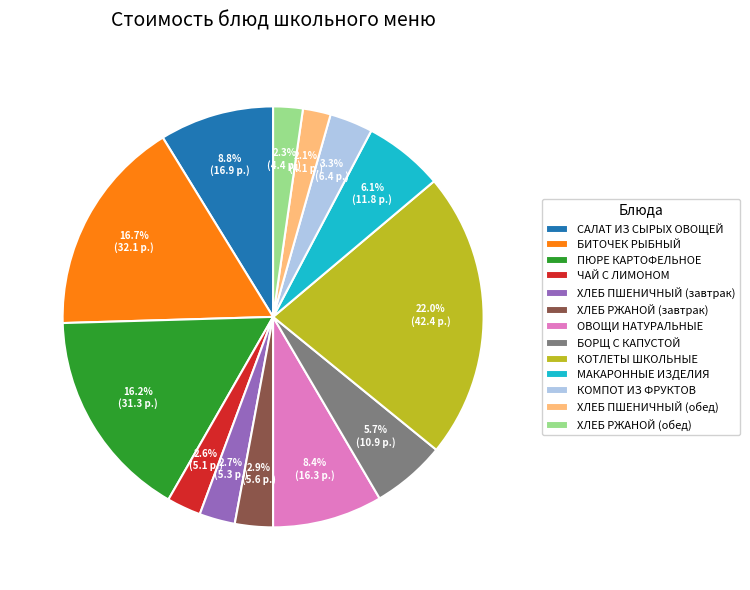

True or false: ХЛЕБ ПШЕНИЧНЫЙ (завтрак) accounts for 3% of the total.

True